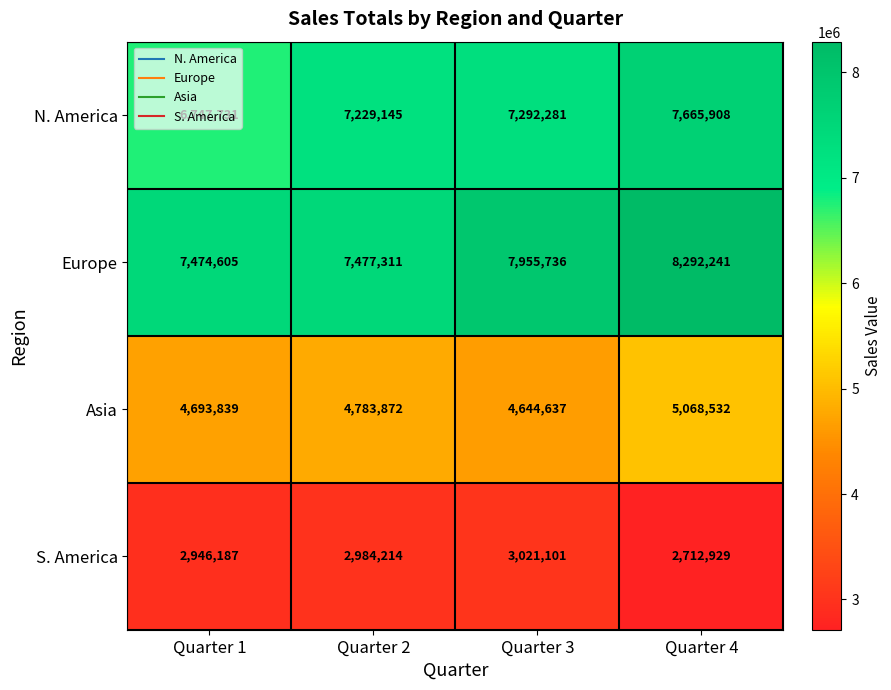

What is the difference between the S. America values at Quarter 4 and Quarter 3?

308172